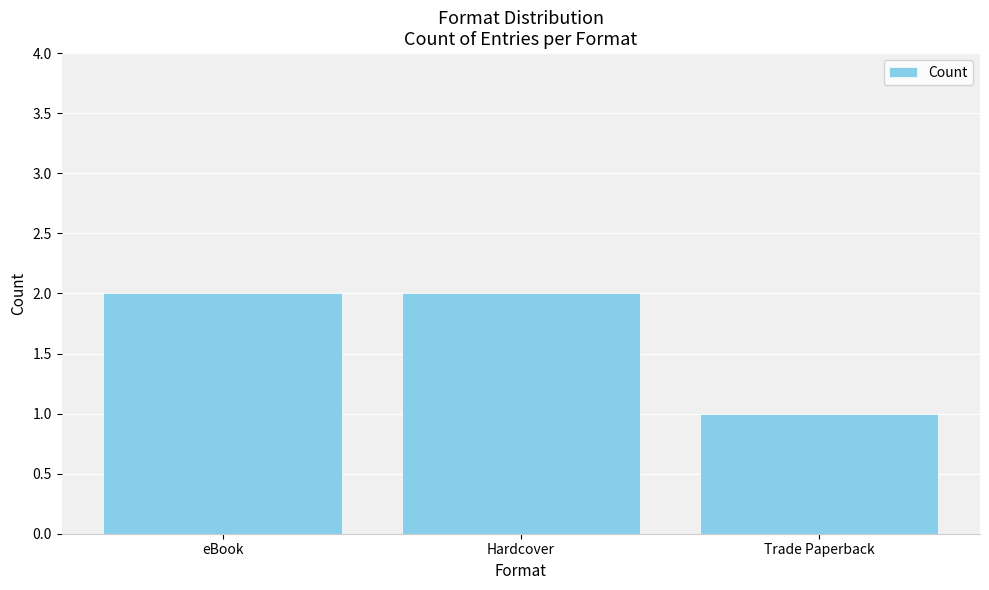

The chart shows a value of 1 at eBook. True or false?

False